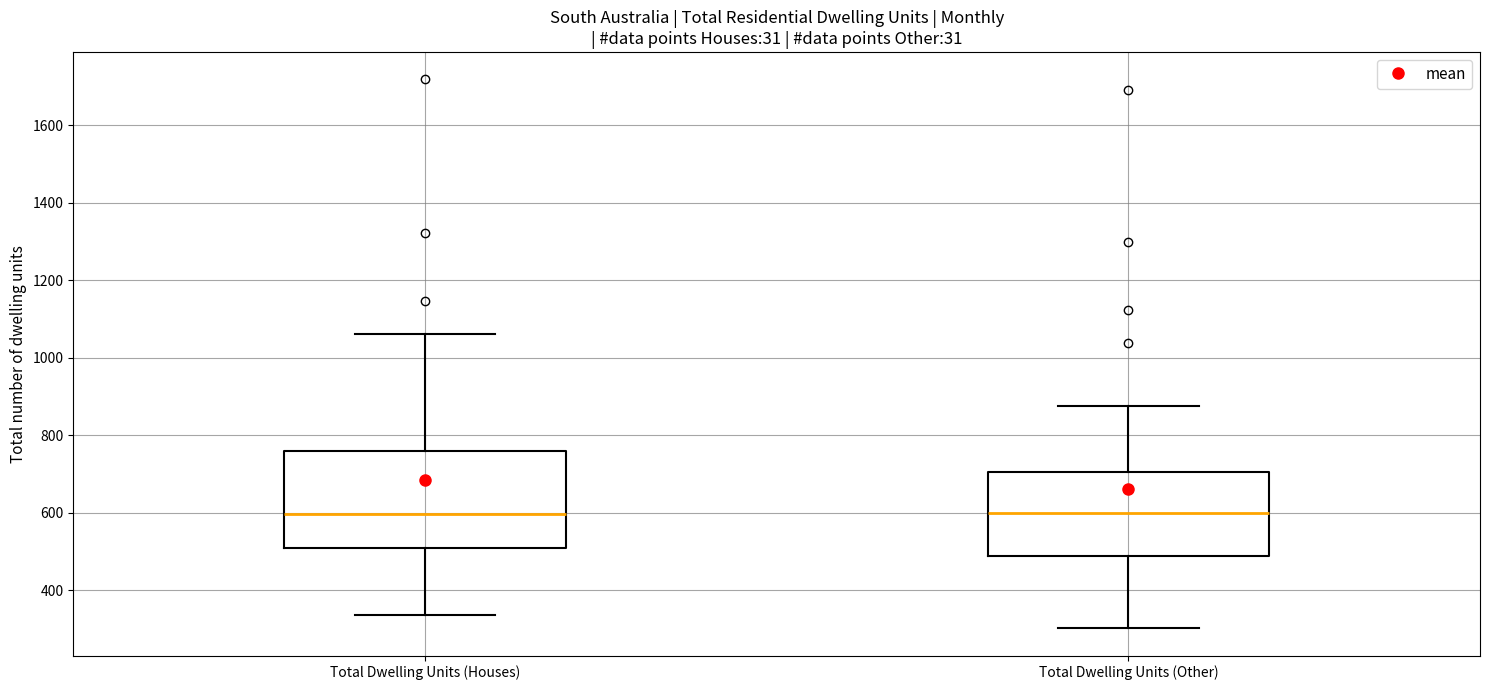

Reading left to right, read every box against the y-axis: the position of its median line, the range the box covers, and the ends of its whiskers. The values are not printed on the chart, so give them approximately, as read against the axis.

Total Dwelling Units (Houses): median 600, box 500 to 760, whiskers 340 to 1060
Total Dwelling Units (Other): median 600, box 480 to 700, whiskers 300 to 880